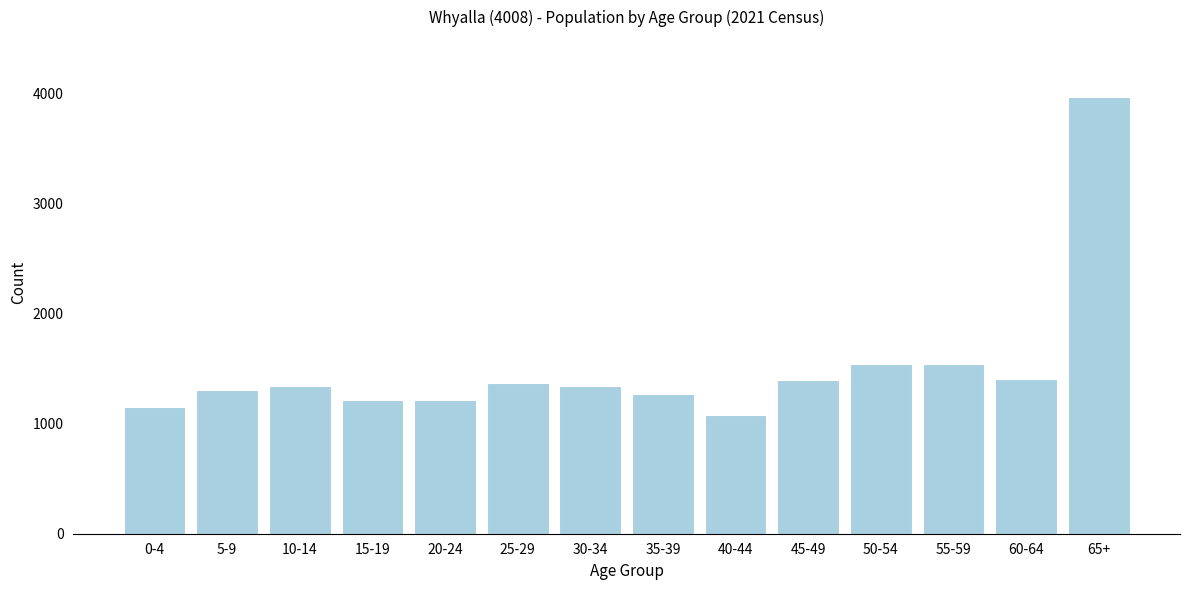

What is the difference between the second highest and second lowest values?

397